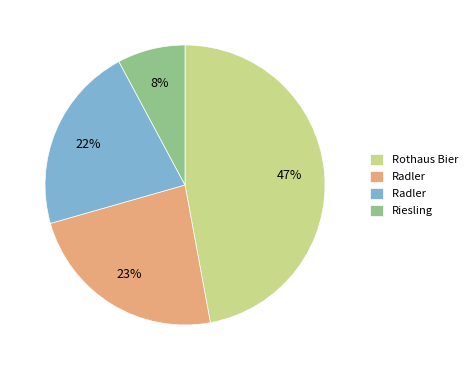

Is there any slice that represents more than half of the pie?

No